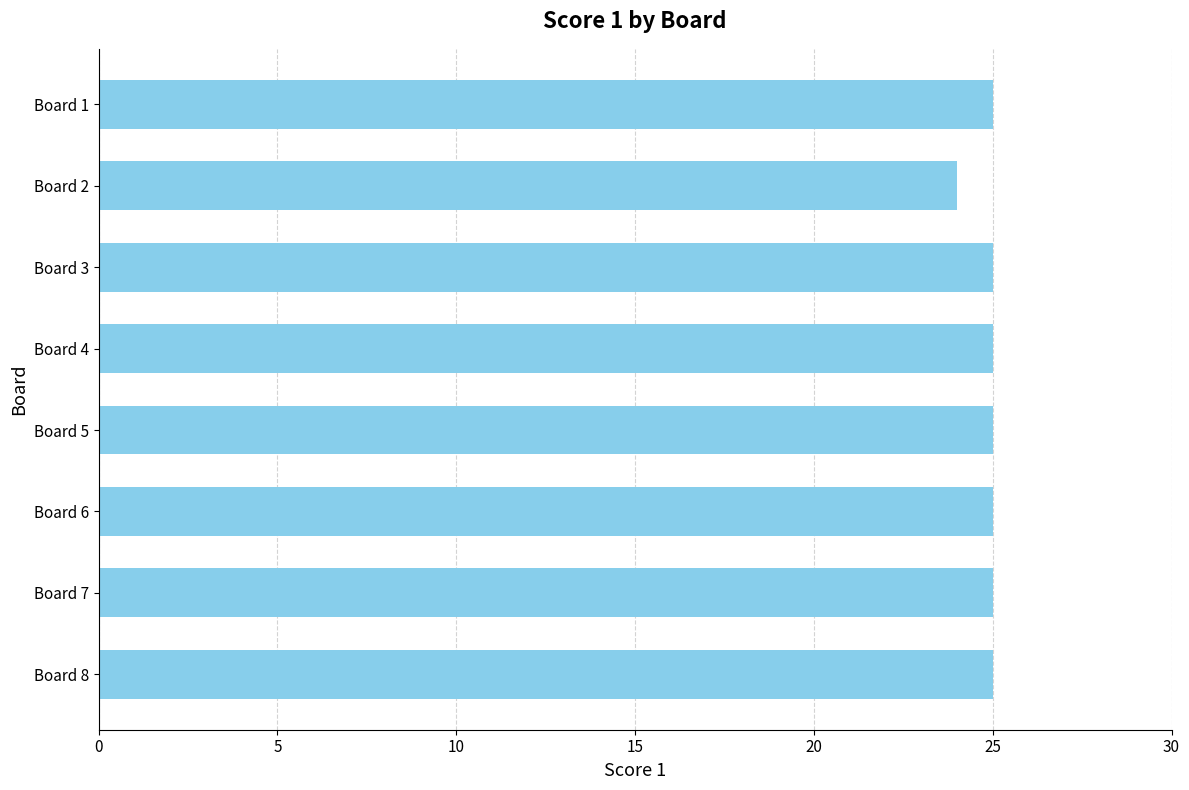

What is the minimum value shown in the chart?

24